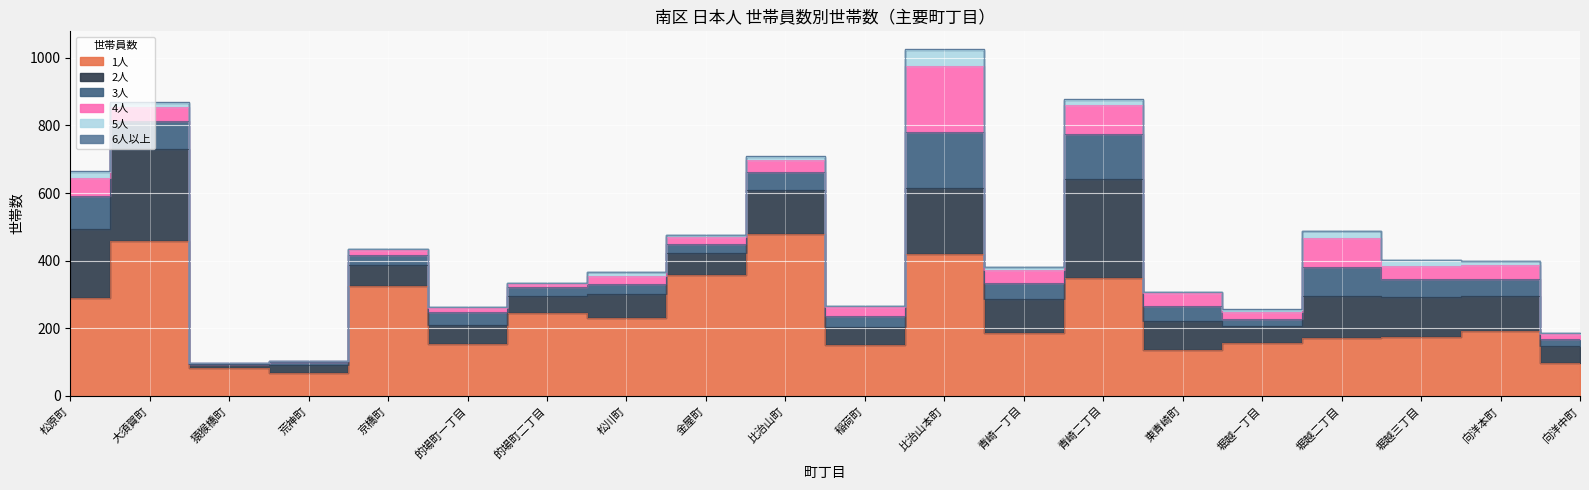

At which category does 4人 reach its first local peak?

京橋町